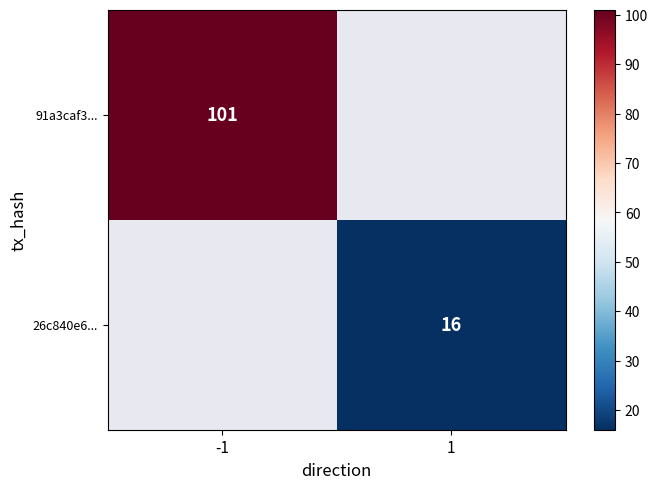

Is it true that 91a3caf3... equals 22 at -1?

False